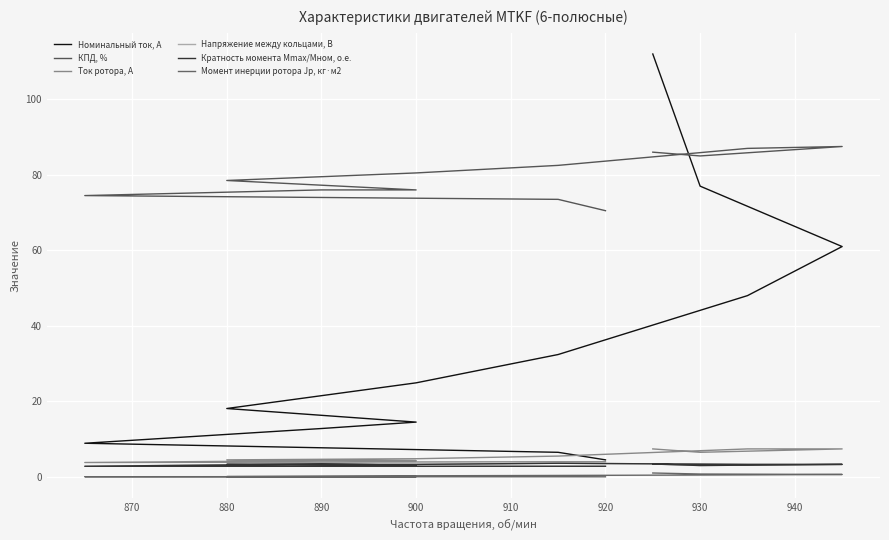

Is the value of Ток ротора, А at 910 greater than the value of КПД, % at 950?

No